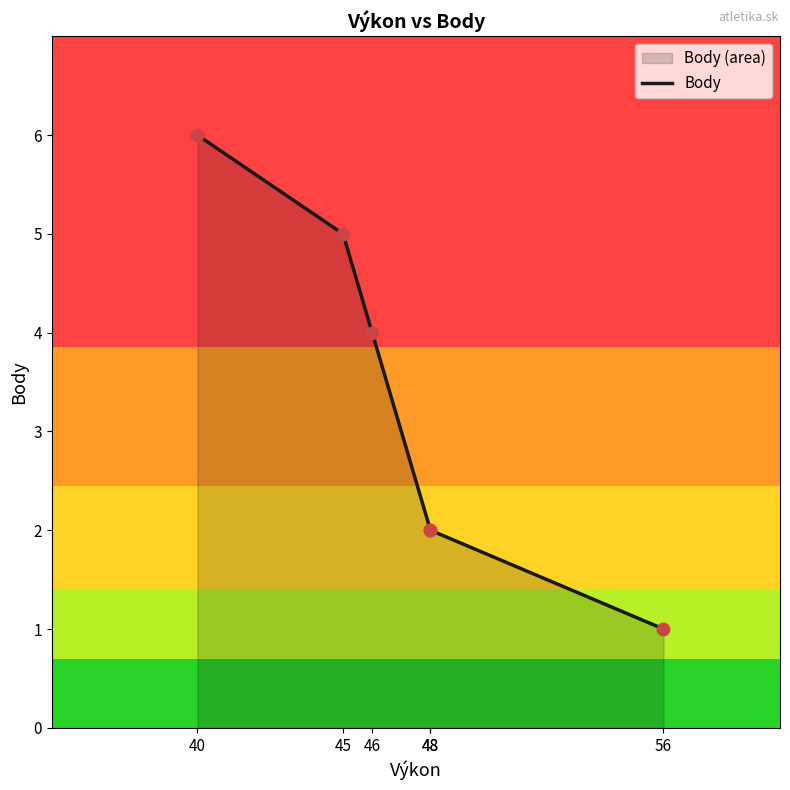

Approximately how many times larger is the value at 45 compared to 56?

5.0